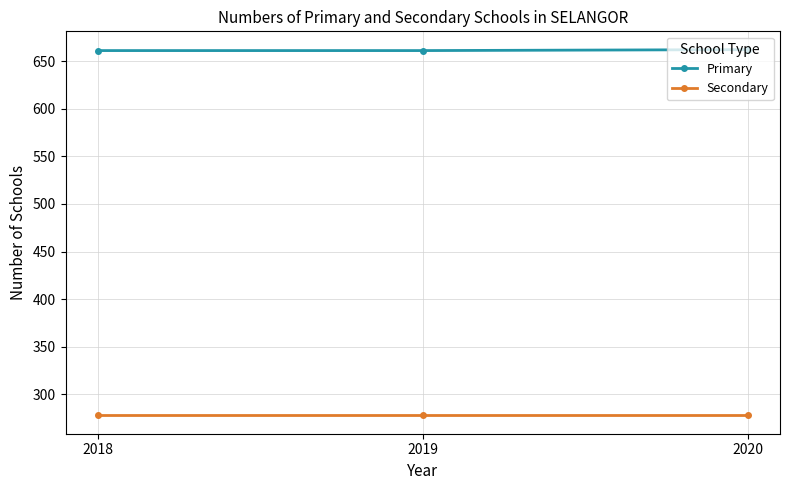

What is the greatest value displayed?

662